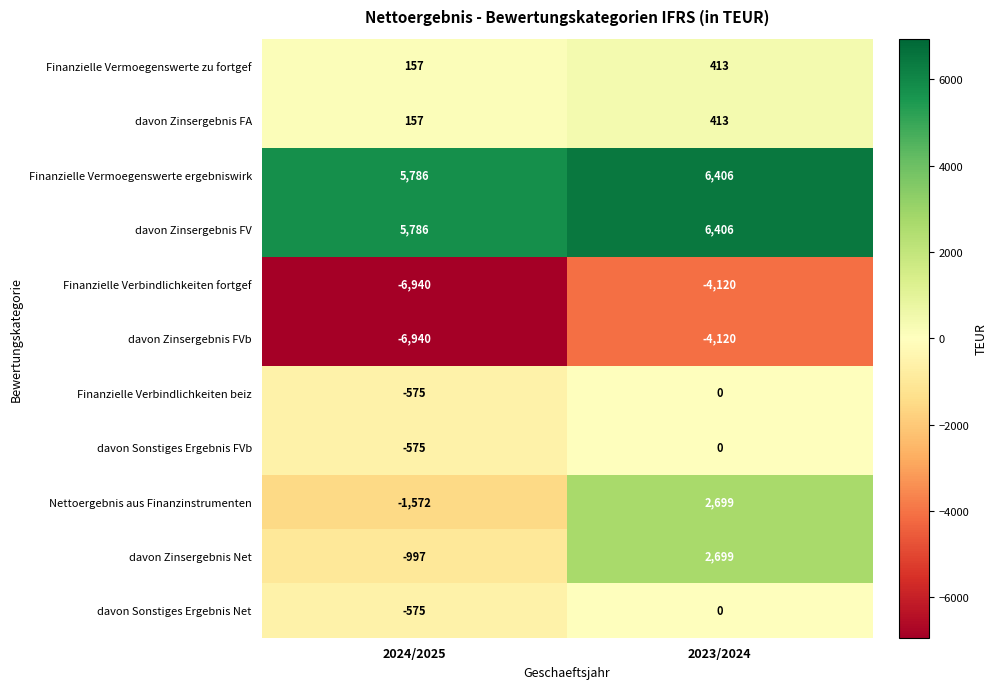

Reading right to left, list all the values displayed in this chart.

Finanzielle Vermoegenswerte zu fortgef: 2023/2024=413	2024/2025=157
davon Zinsergebnis FA: 2023/2024=413	2024/2025=157
Finanzielle Vermoegenswerte ergebniswirk: 2023/2024=6406	2024/2025=5786
davon Zinsergebnis FV: 2023/2024=6406	2024/2025=5786
Finanzielle Verbindlichkeiten fortgef: 2023/2024=-4120	2024/2025=-6940
davon Zinsergebnis FVb: 2023/2024=-4120	2024/2025=-6940
Finanzielle Verbindlichkeiten beiz: 2023/2024=0	2024/2025=-575
davon Sonstiges Ergebnis FVb: 2023/2024=0	2024/2025=-575
Nettoergebnis aus Finanzinstrumenten: 2023/2024=2699	2024/2025=-1572
davon Zinsergebnis Net: 2023/2024=2699	2024/2025=-997
davon Sonstiges Ergebnis Net: 2023/2024=0	2024/2025=-575